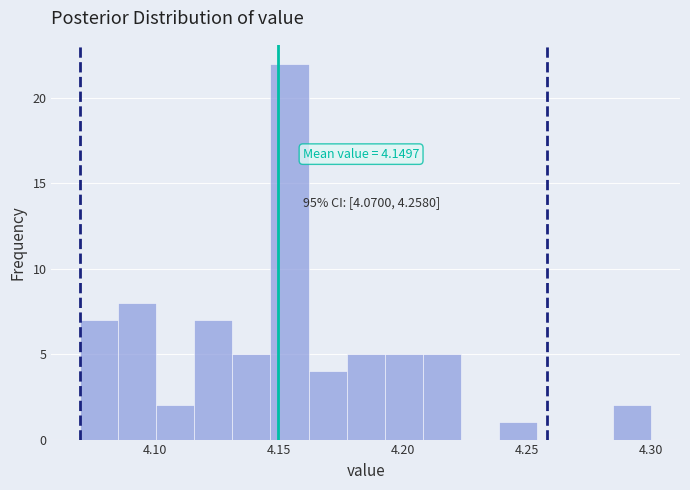

Read against the x-axis, roughly where is the centre of the tallest bar?

4.155